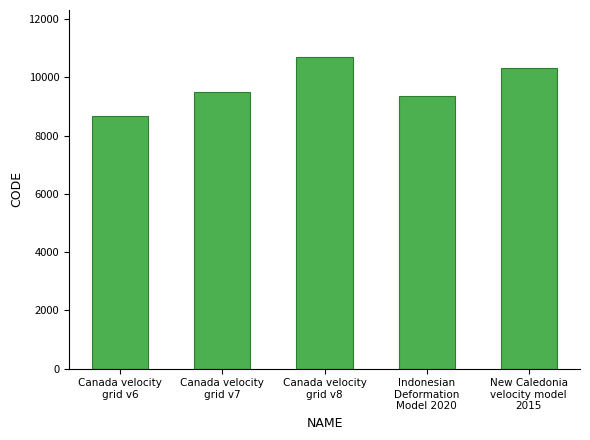

Where is the data nearest to the value 9691?

Canada velocity
grid v7